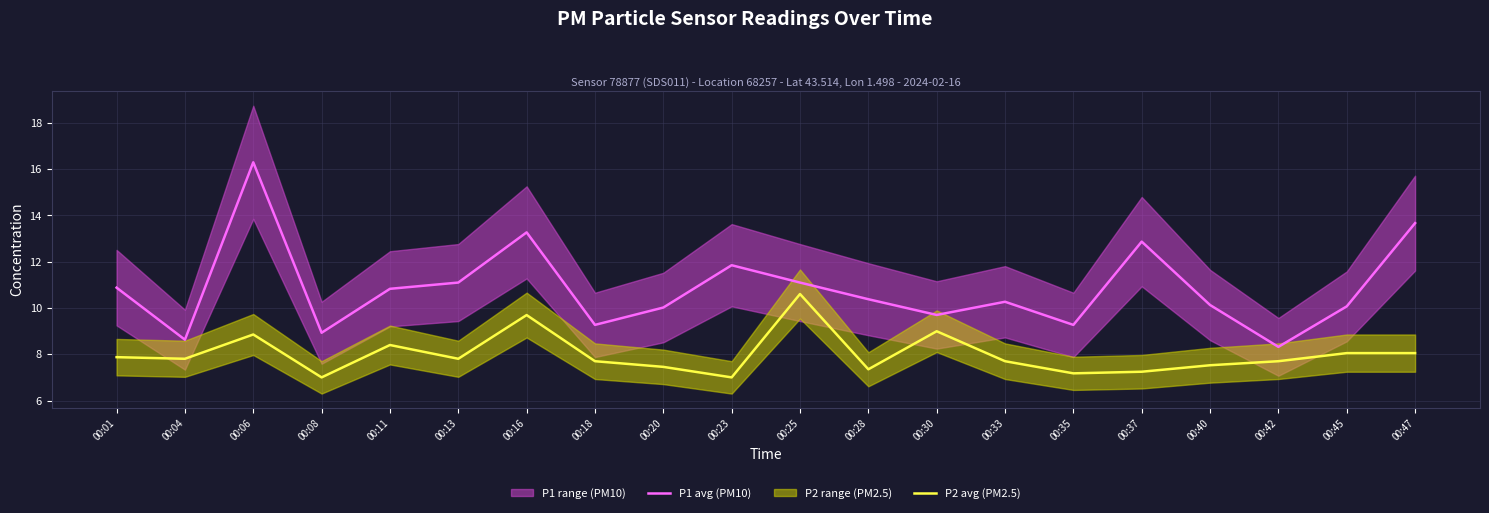

How many lines are shown in the chart?

2